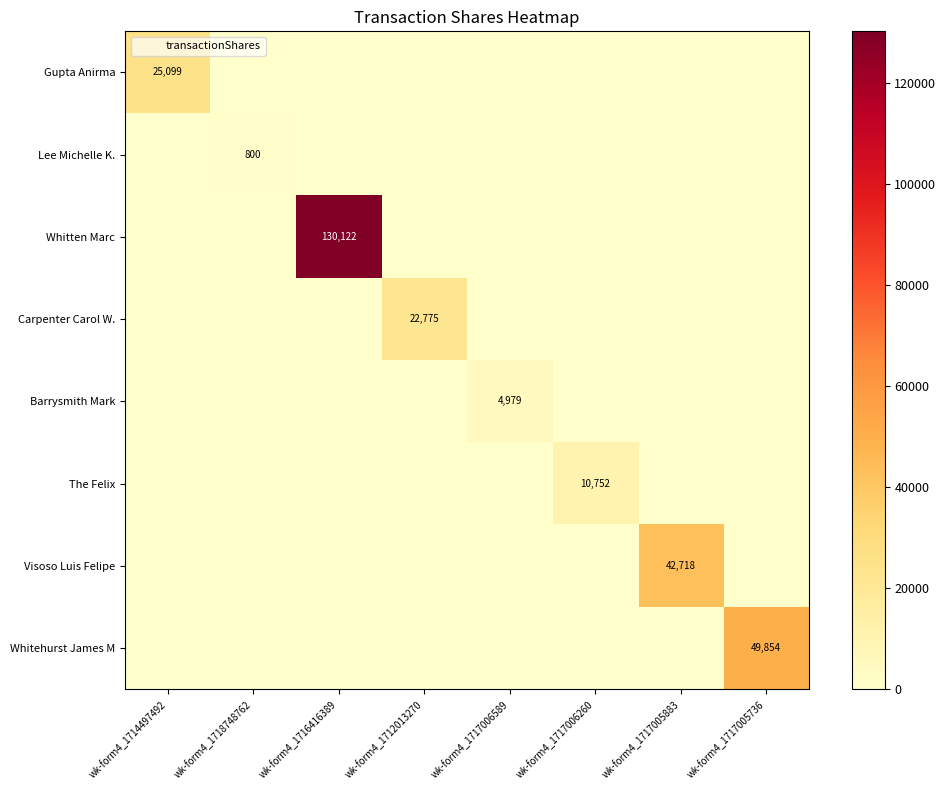

What is the maximum value shown in the chart?

130122